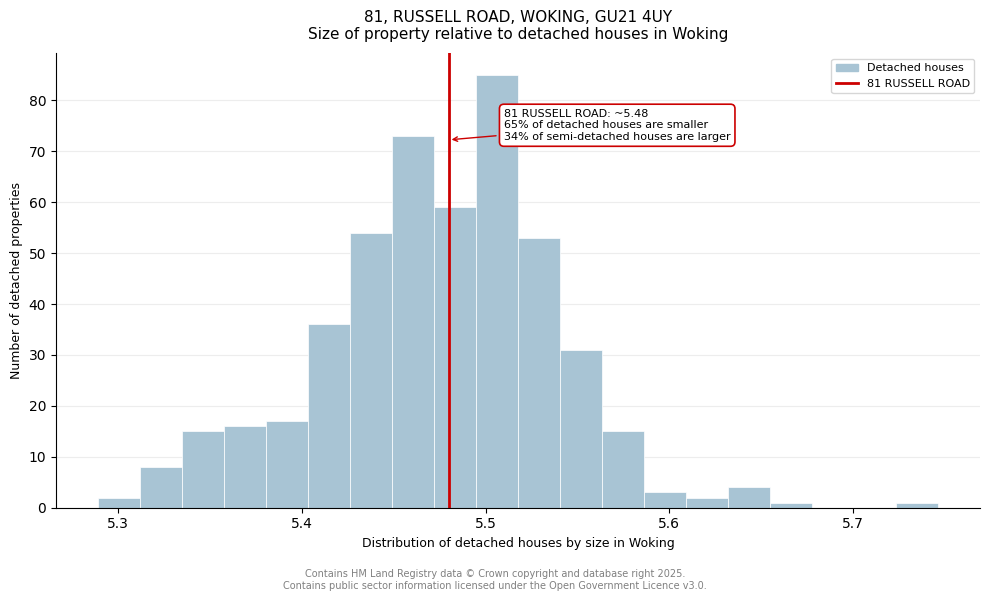

Read against the x-axis, roughly where is the centre of the tallest bar?

5.51